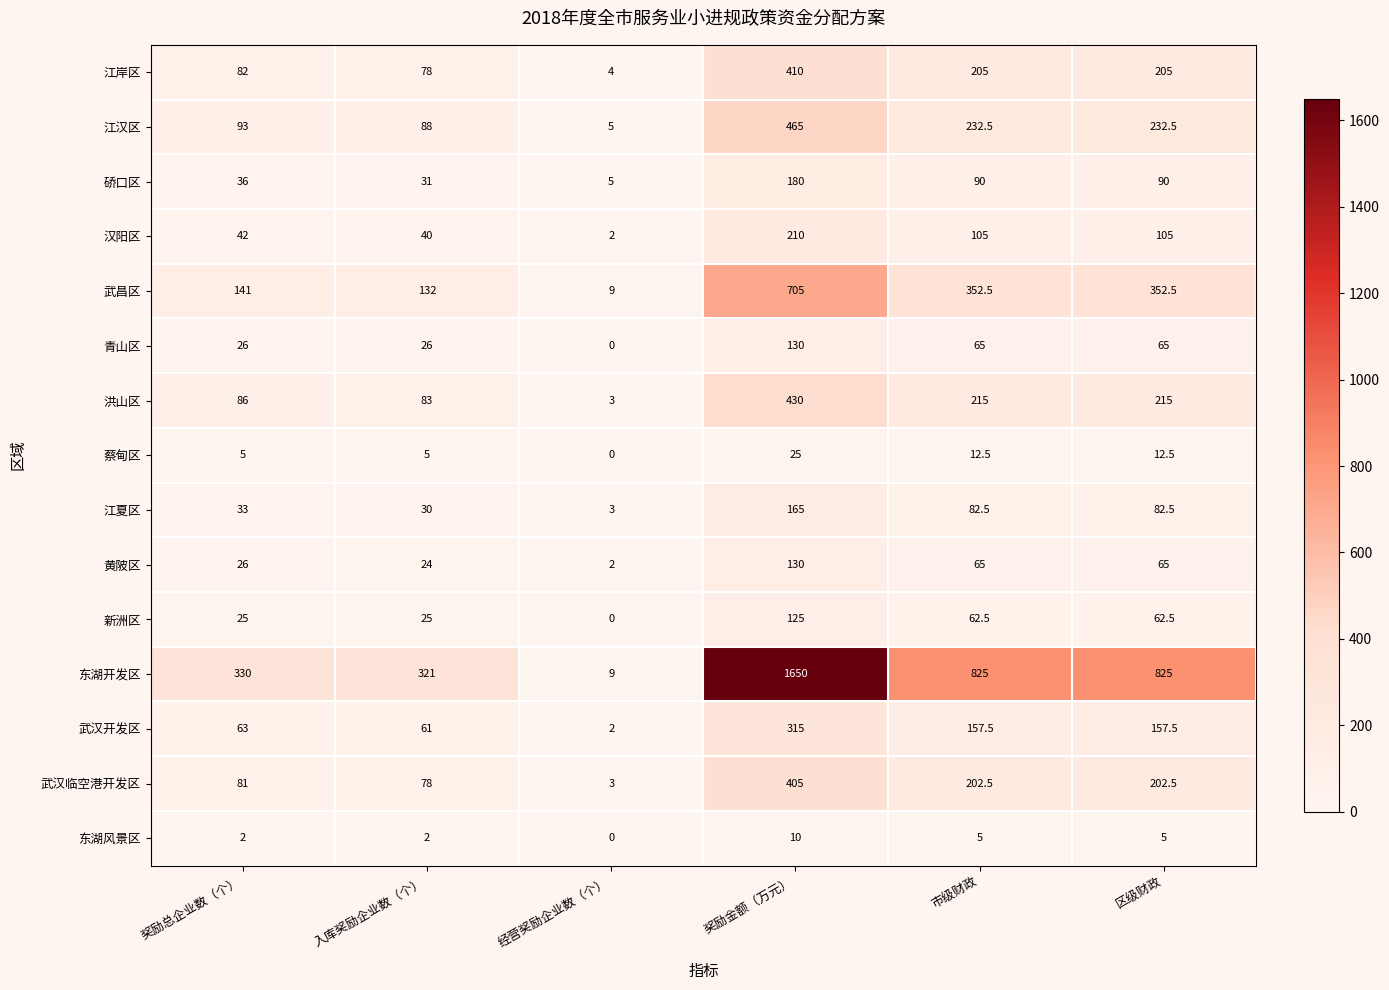

Count the number of categories in the chart.

6